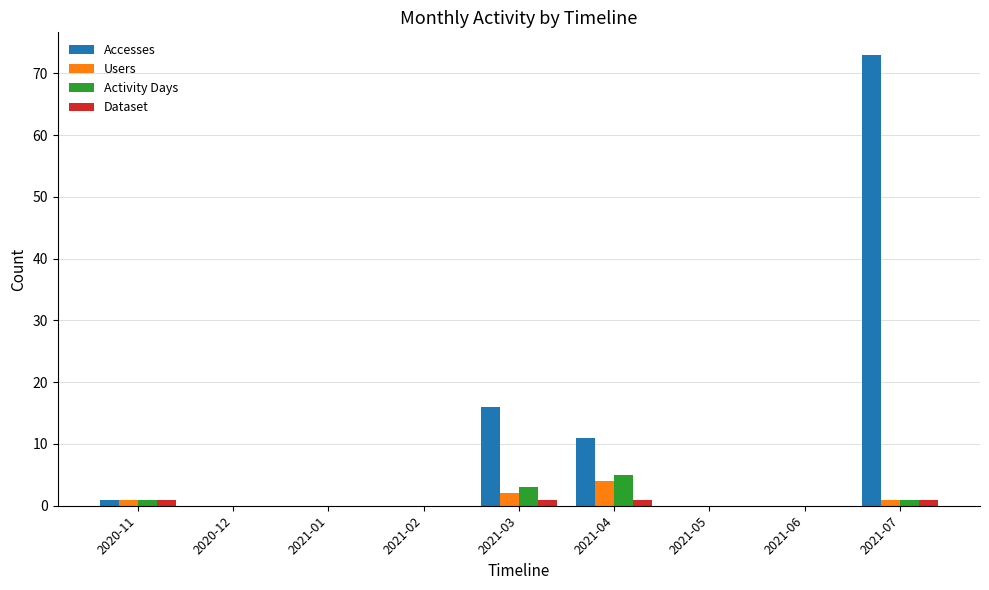

Which series has the largest total across all categories?

Accesses